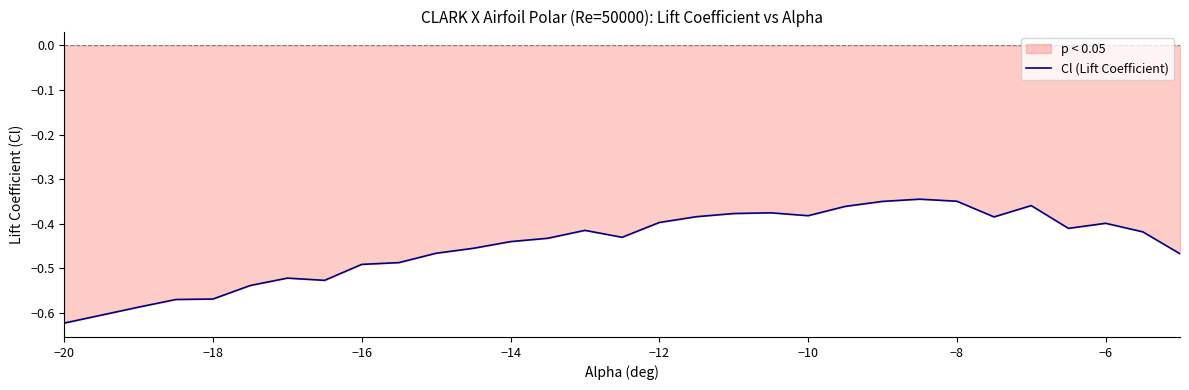

Which category has the lowest value across all series?

−20